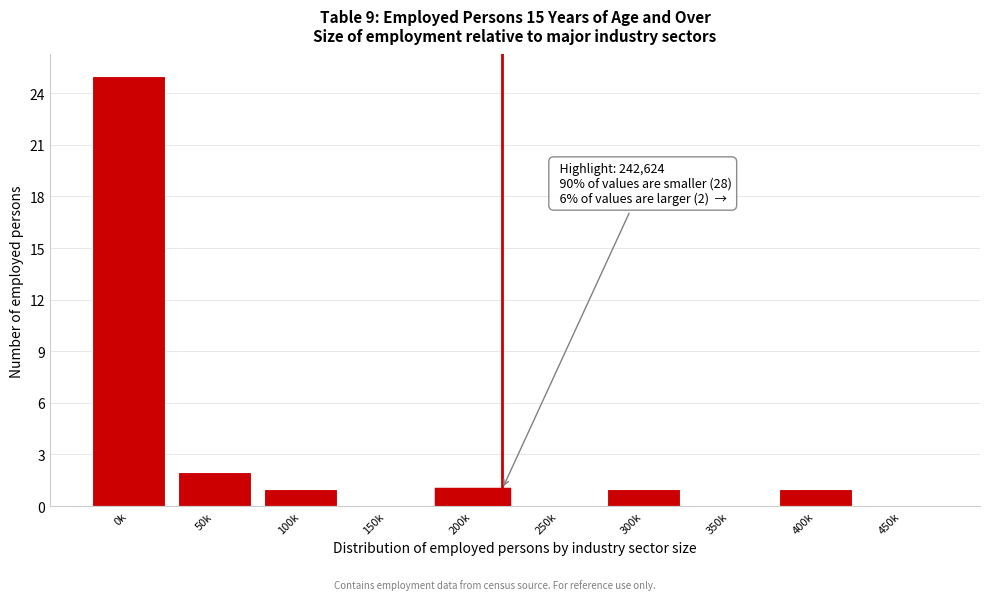

Reading right to left, what are all the values shown in this chart?

450k=0	400k=1	350k=0	300k=1	250k=0	200k=1	150k=0	100k=1	50k=2	0k=25